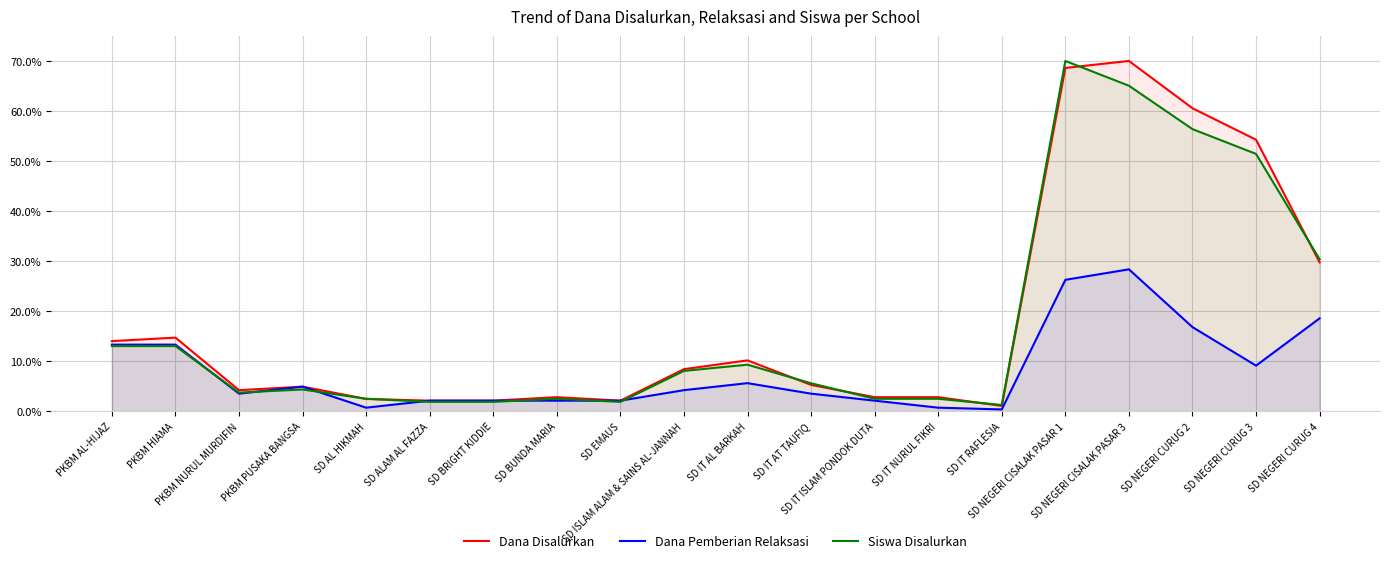

What is the label of the 4th point from the left?

PKBM PUSAKA BANGSA